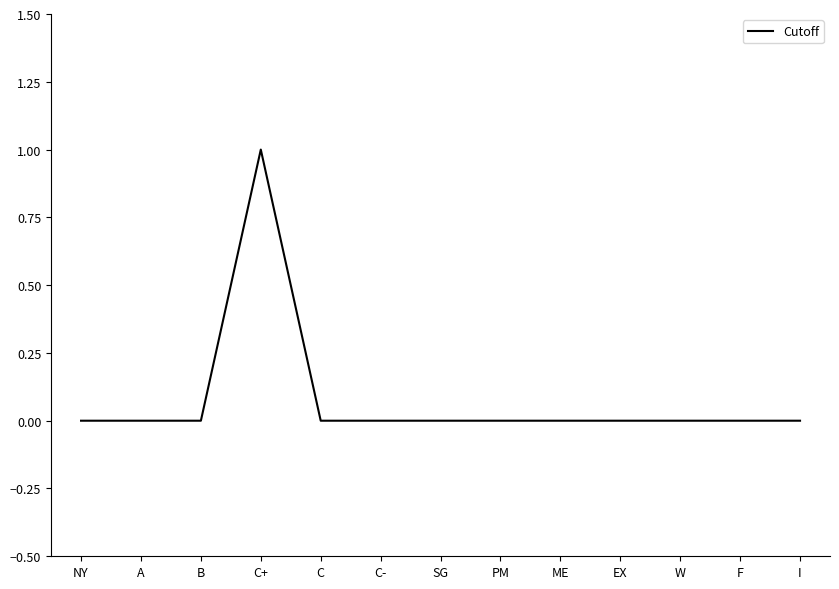

True or false: the data shows 0 at NY.

True